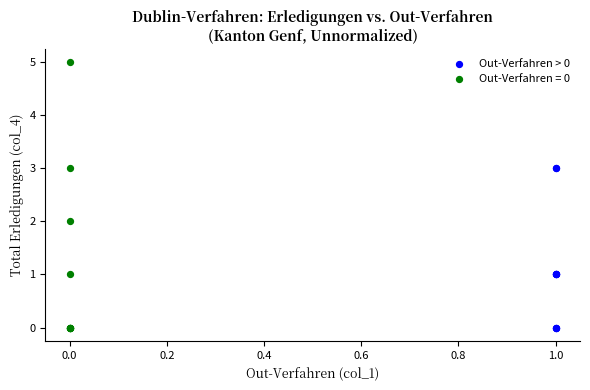

Which series contains the highest Y value?

Out-Verfahren = 0